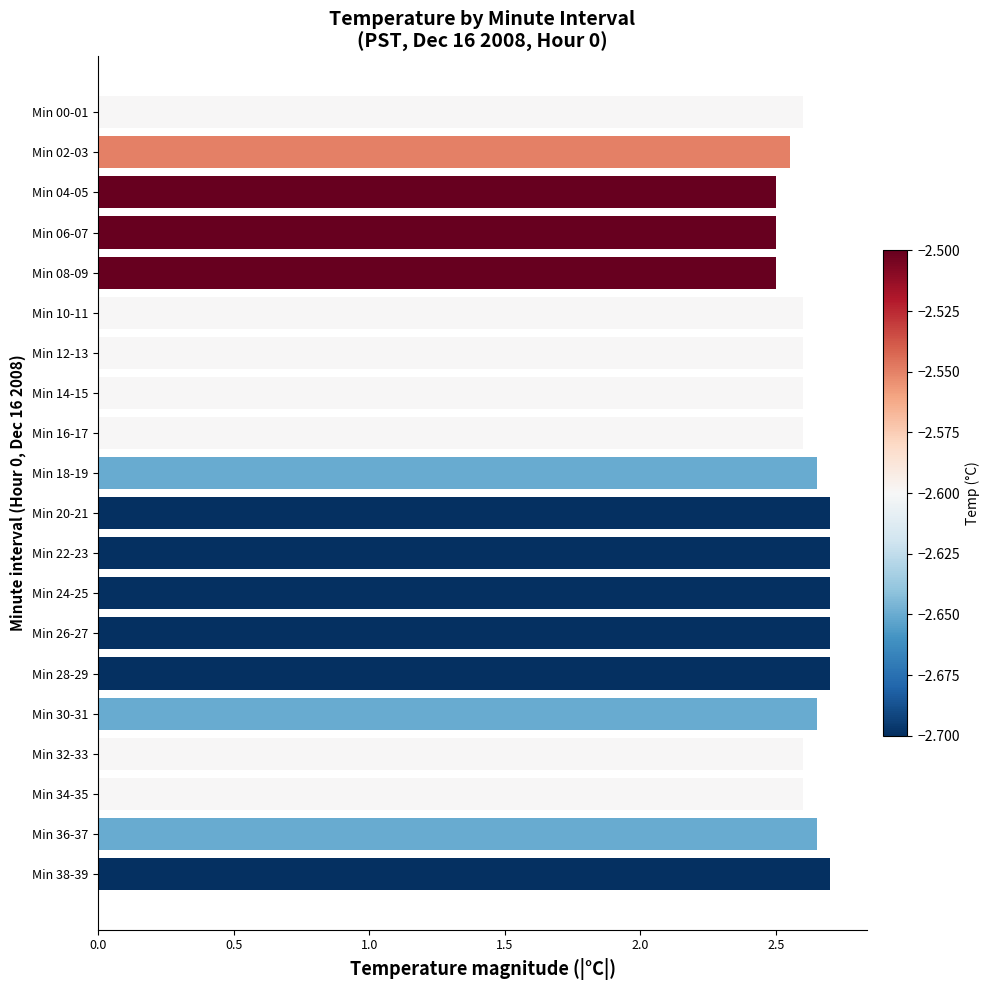

What is the label of the 15th bar from the bottom?

Min 10-11